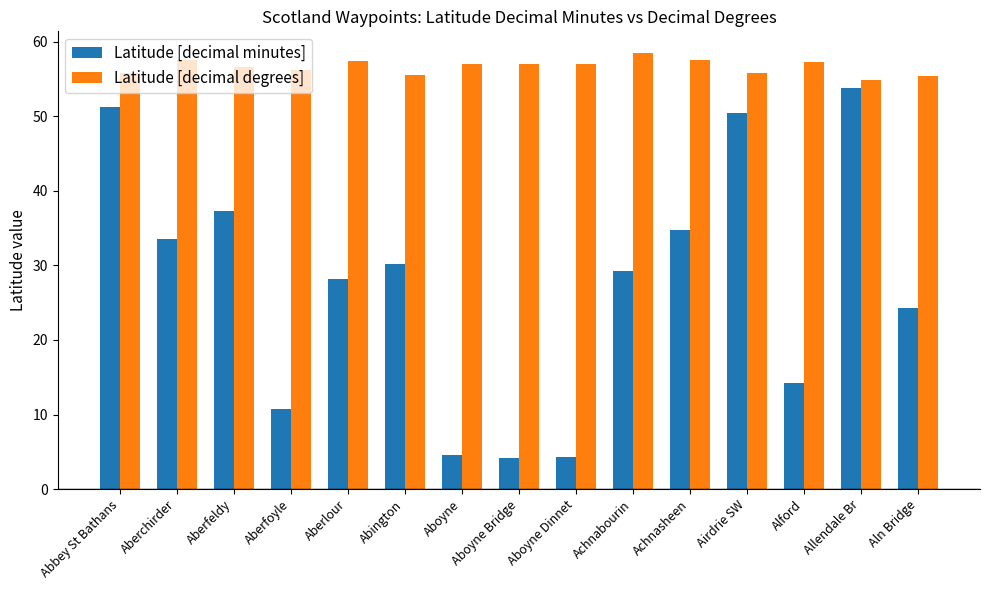

What is the maximum value shown in the chart?

58.5